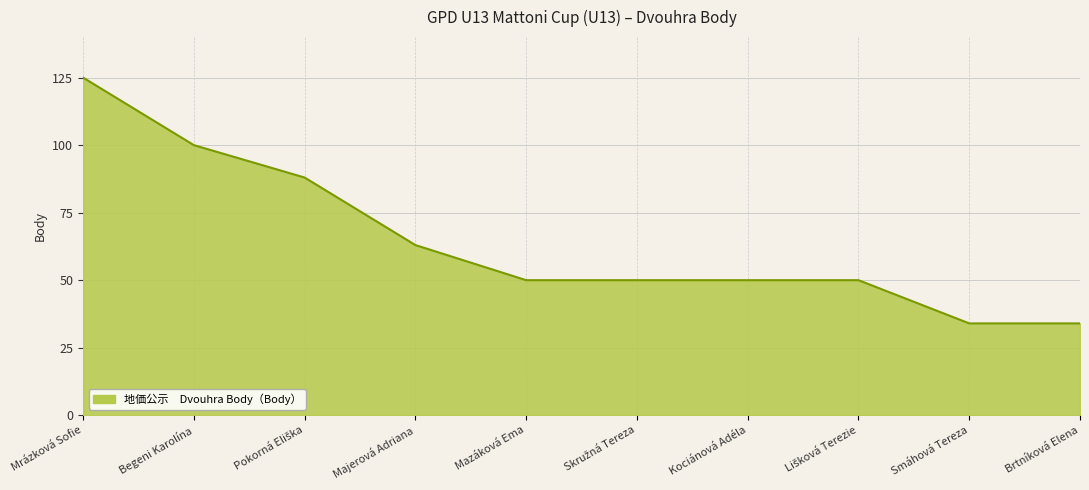

True or false: the data has more than 2 interior local peaks.

False